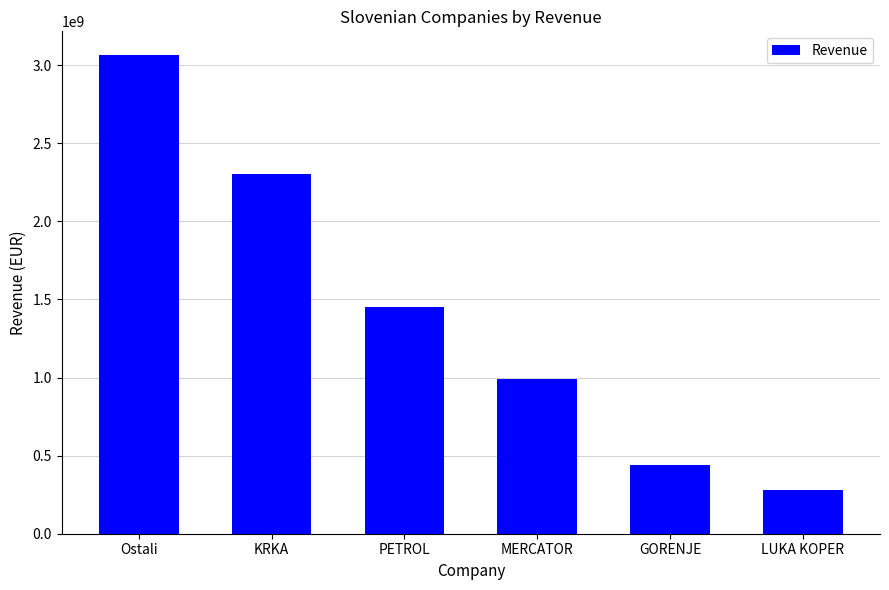

Which has a higher value, MERCATOR or KRKA?

KRKA